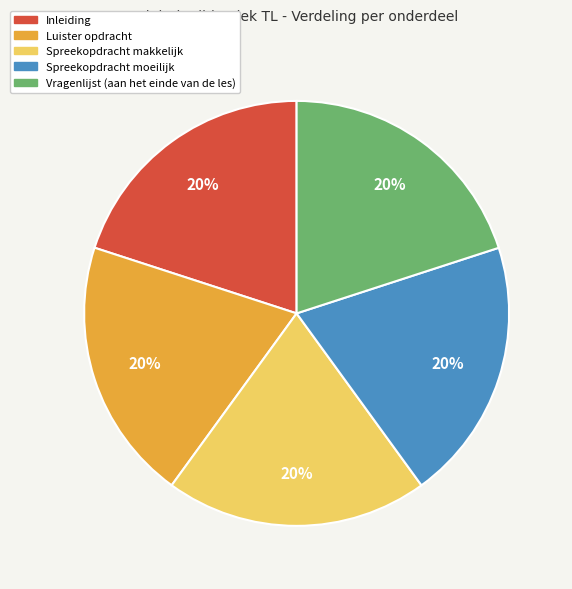

Combined, do Inleiding and Vragenlijst (aan het einde van de les) account for over 50%?

No